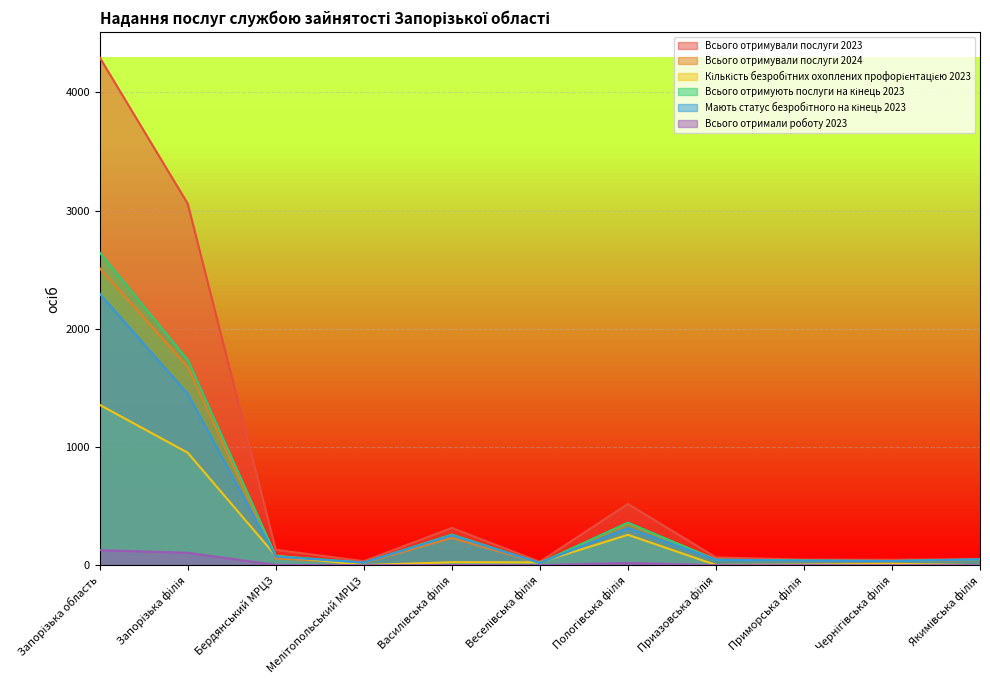

Does the chart display data point markers on the line(s)?

No